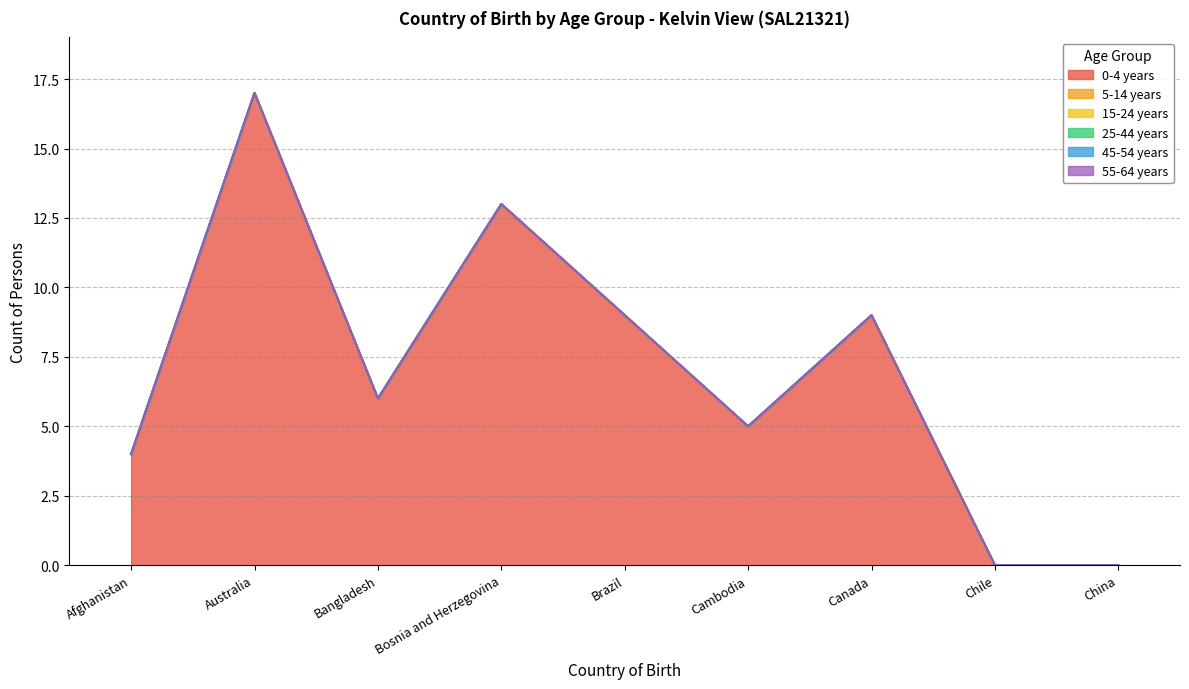

Between Cambodia and Canada, which series saw the biggest shift?

0-4 years